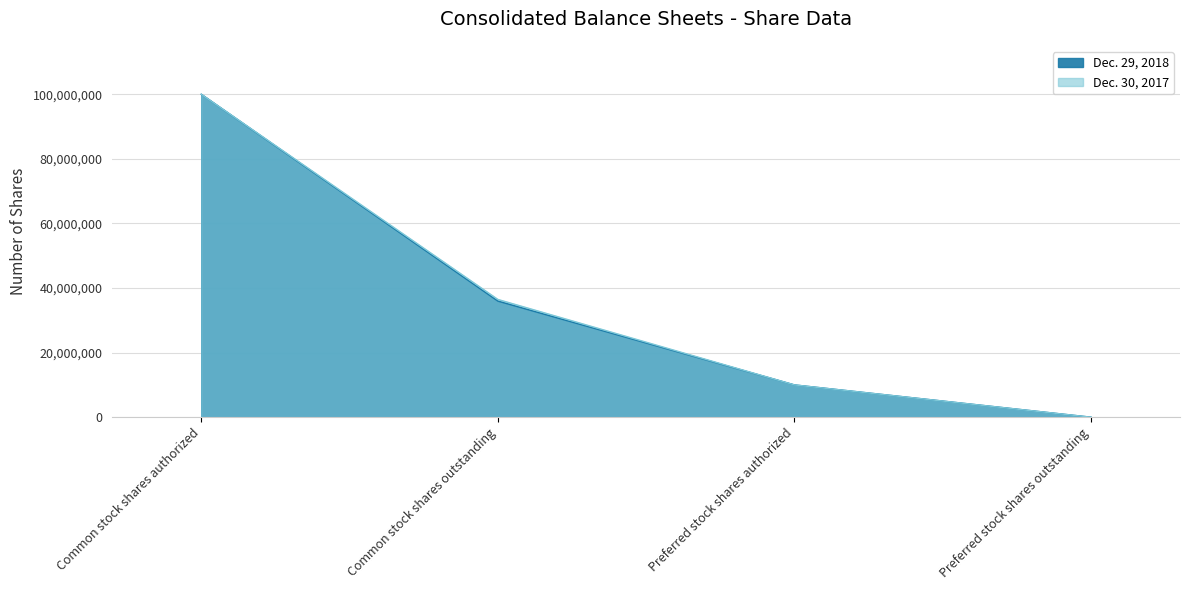

Is it true that Dec. 29, 2018 equals 10000000 at Preferred stock shares authorized?

True